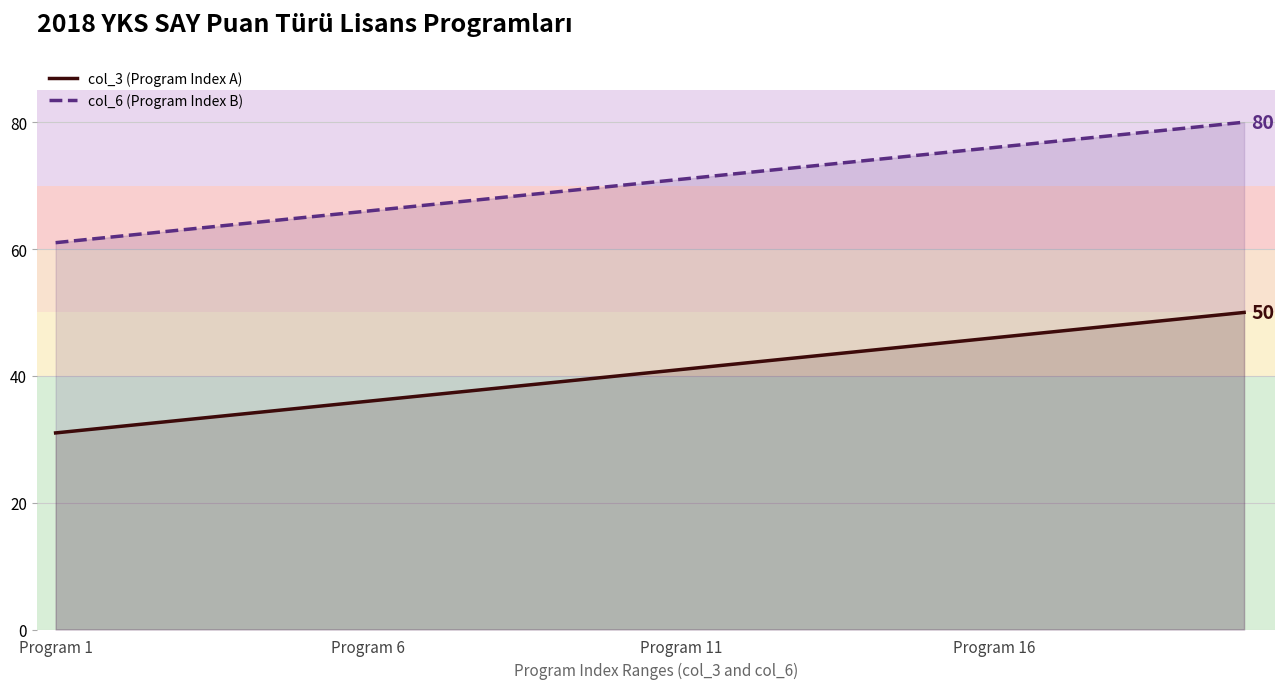

Does the chart display data point markers on the line(s)?

No